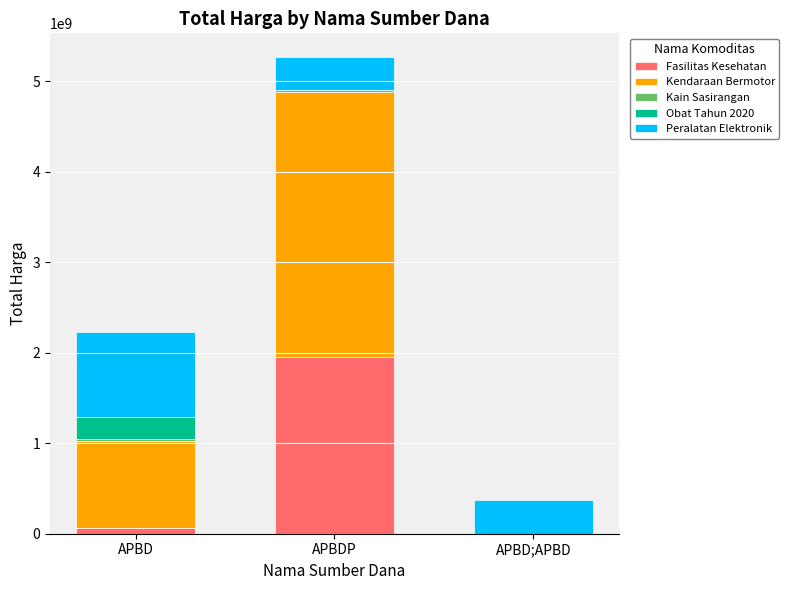

Which category has the highest value in the Fasilitas Kesehatan series?

APBDP